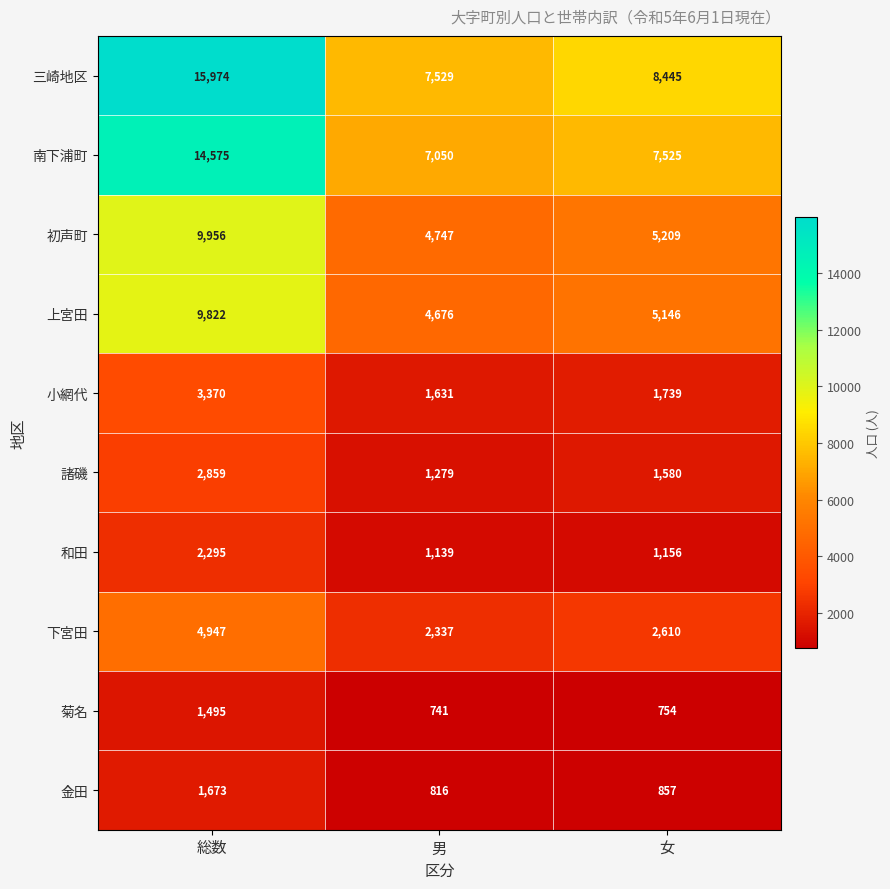

How many categories are shown in the chart?

3